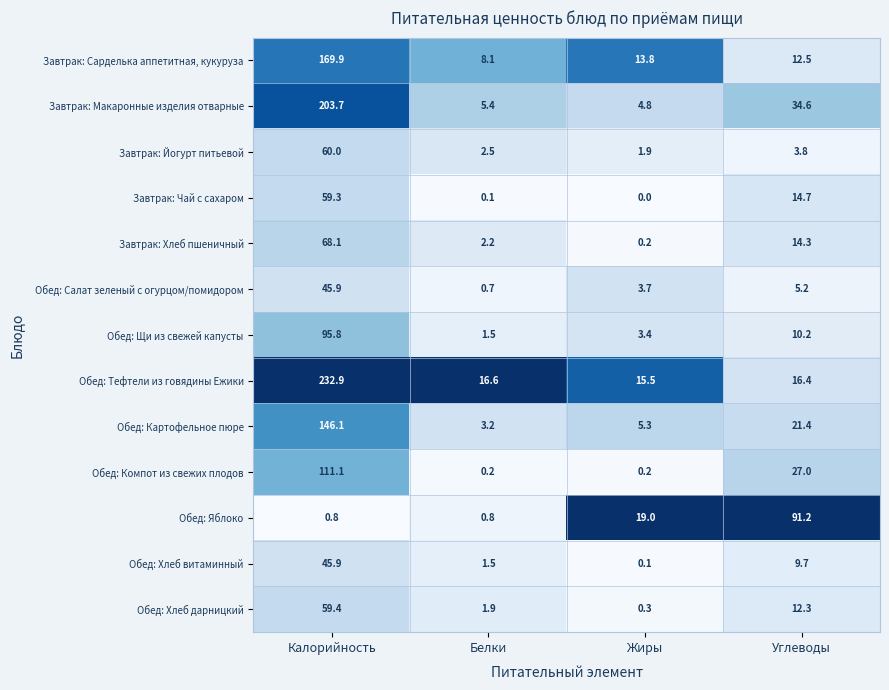

Which series has the largest total across all categories?

Обед: Тефтели из говядины Ежики